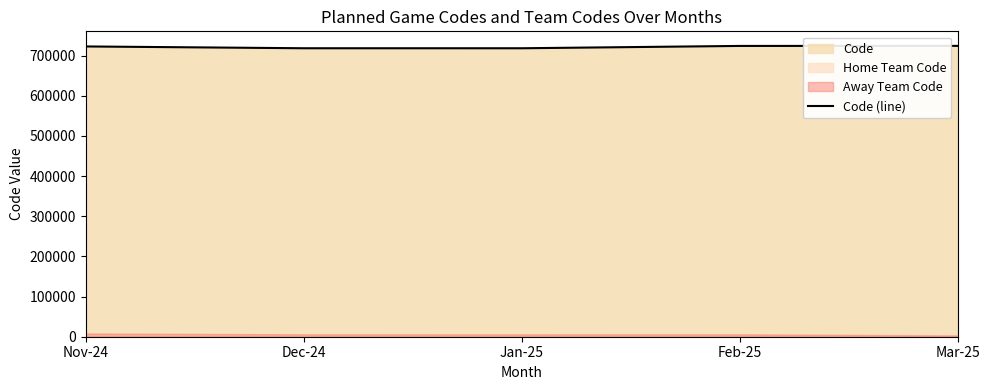

What is the label of the 2nd point from the left?

Dec-24